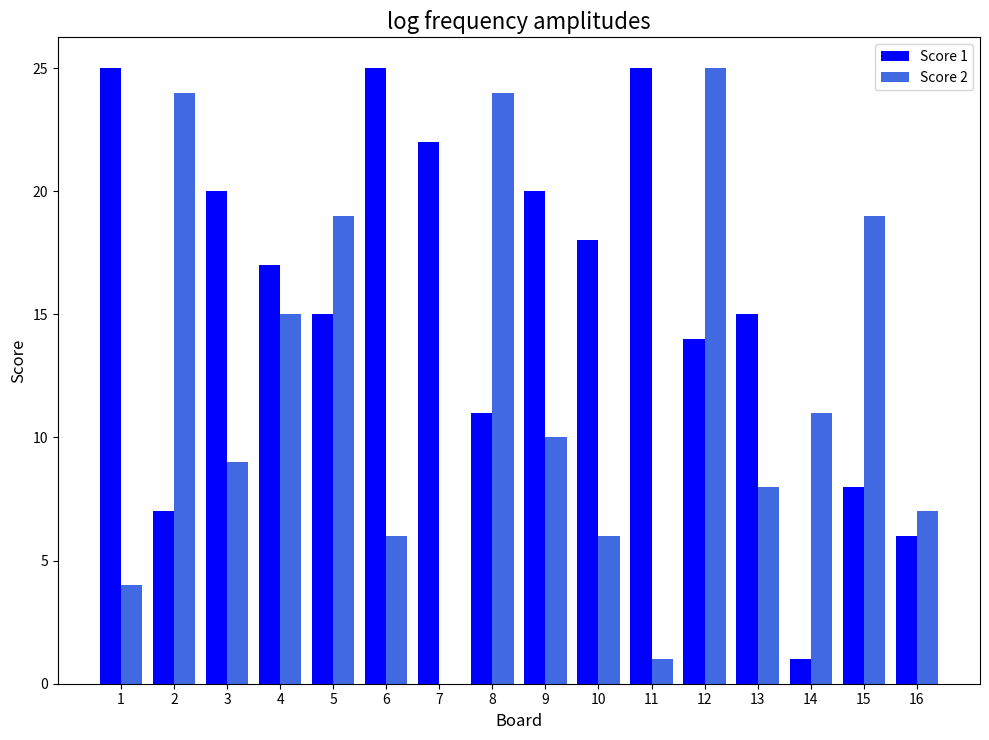

What value does the Score 2 series have at 16?

7